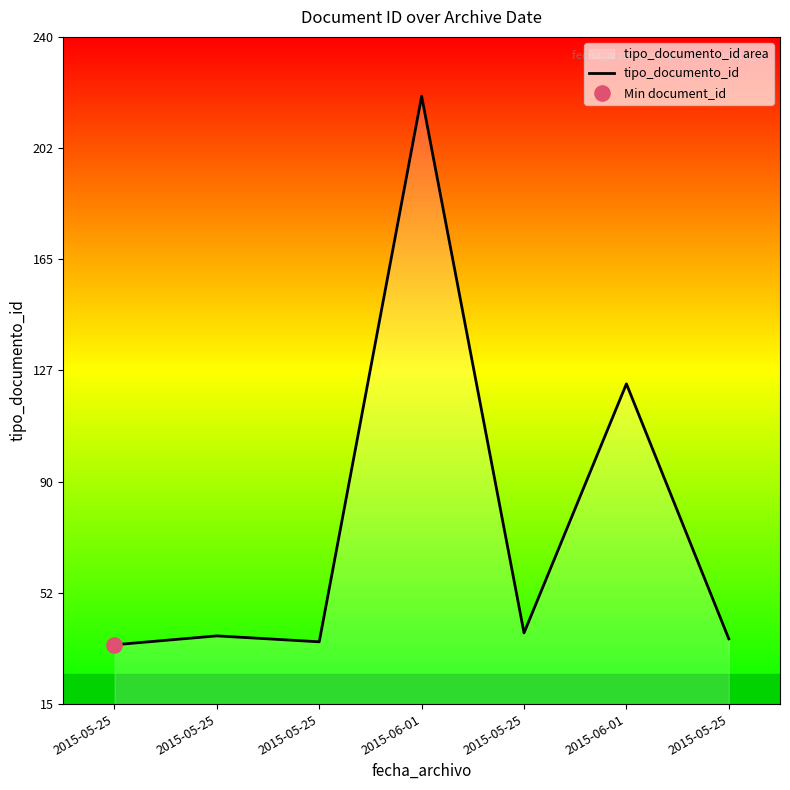

Which has a higher value, 2015-06-01 or 2015-05-25?

2015-06-01